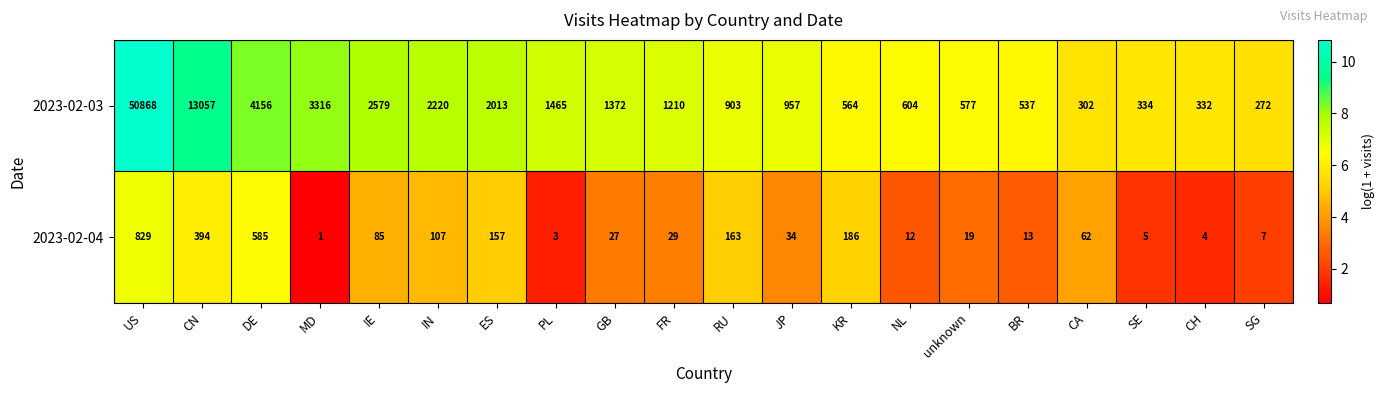

At which category does the chart reach its peak across all series?

US